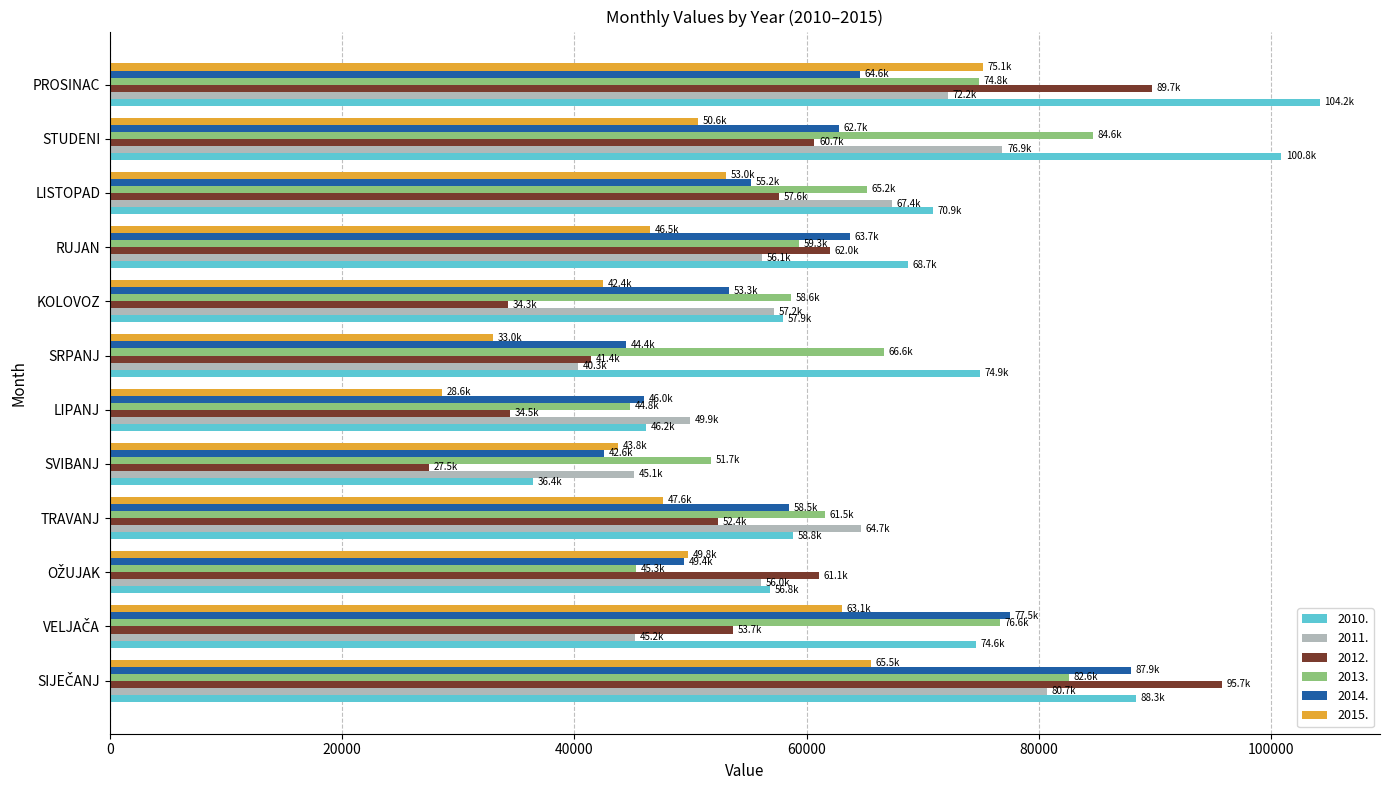

The 2013. series shows 90809.7 at TRAVANJ. True or false?

False